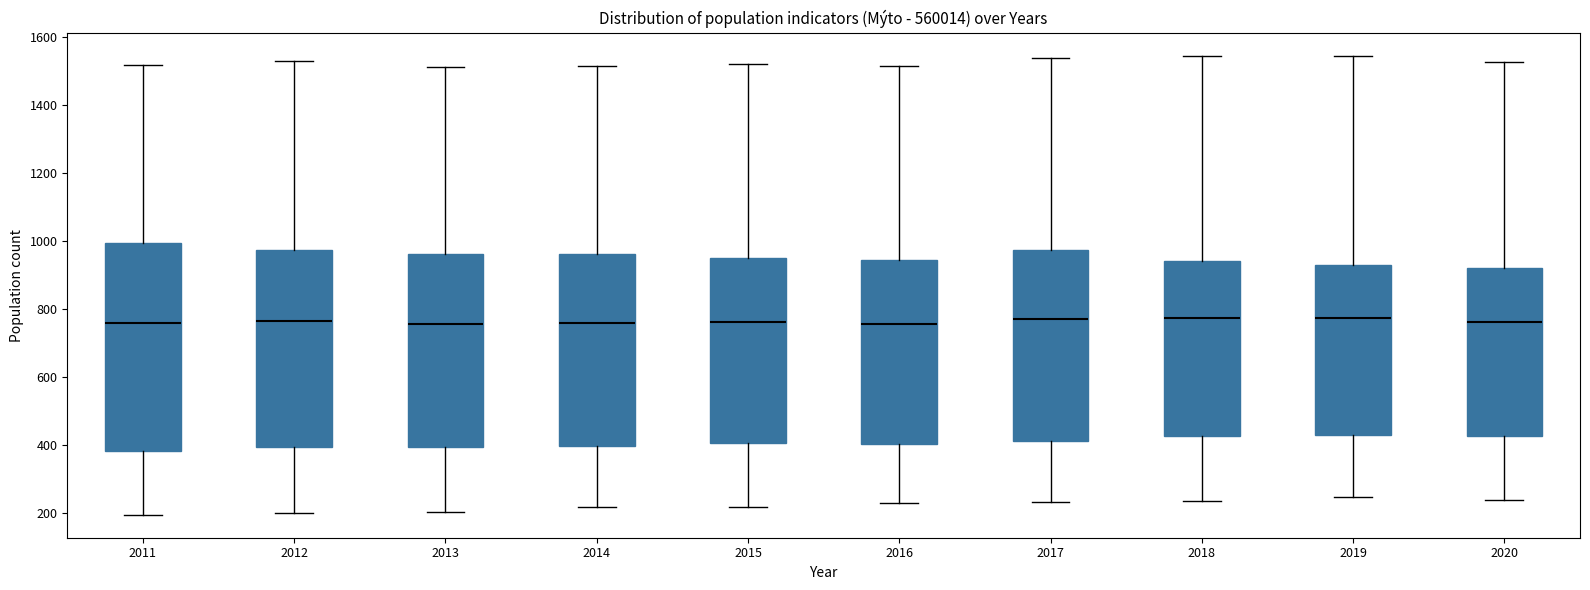

Which box is the tallest, from its lower edge to its upper edge?

2011